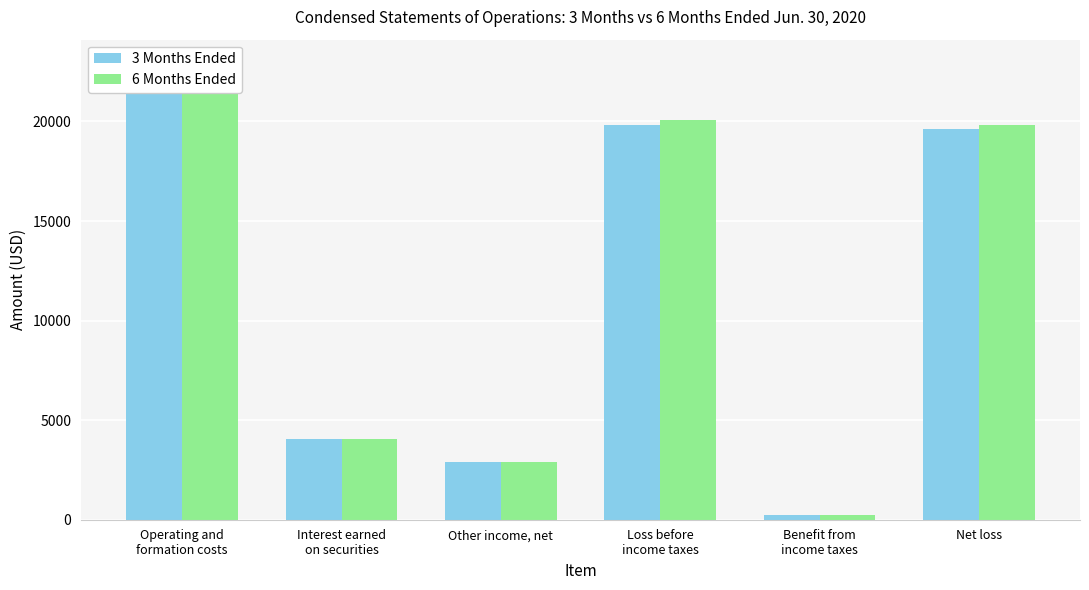

Which series has the largest total across all categories?

6 Months Ended